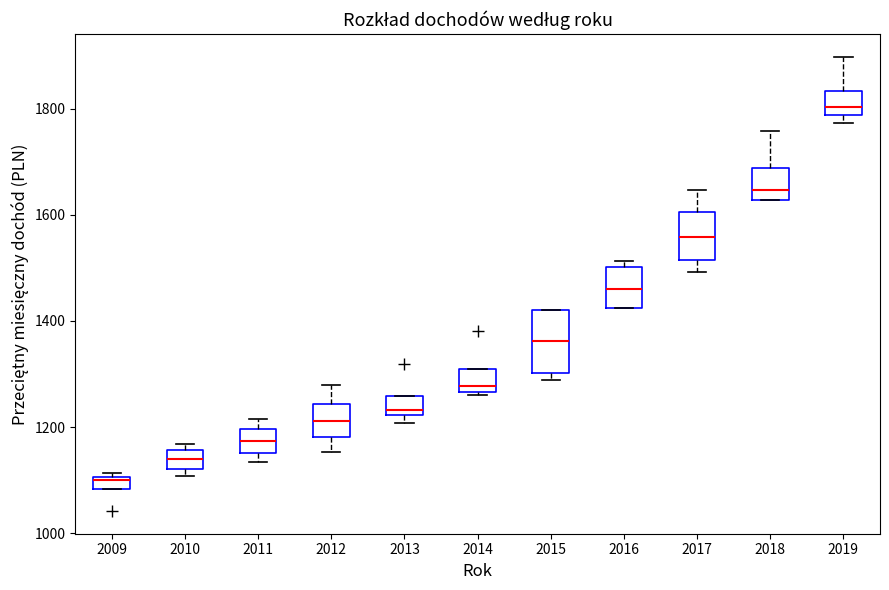

Comparing the boxes themselves (not the whiskers), which one is the tallest?

2015